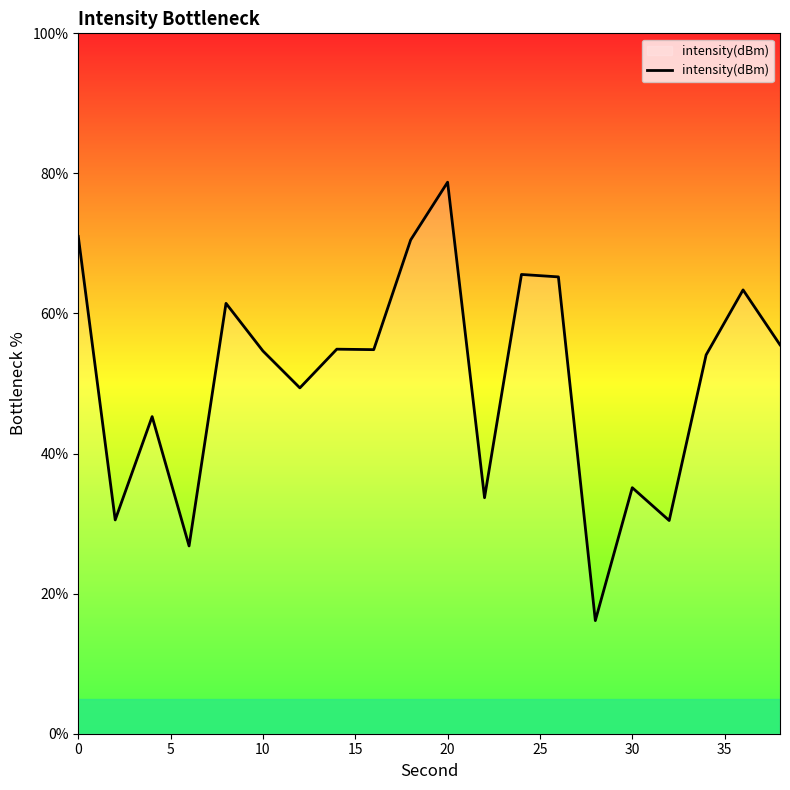

What is the minimum value shown in the chart?

16.1